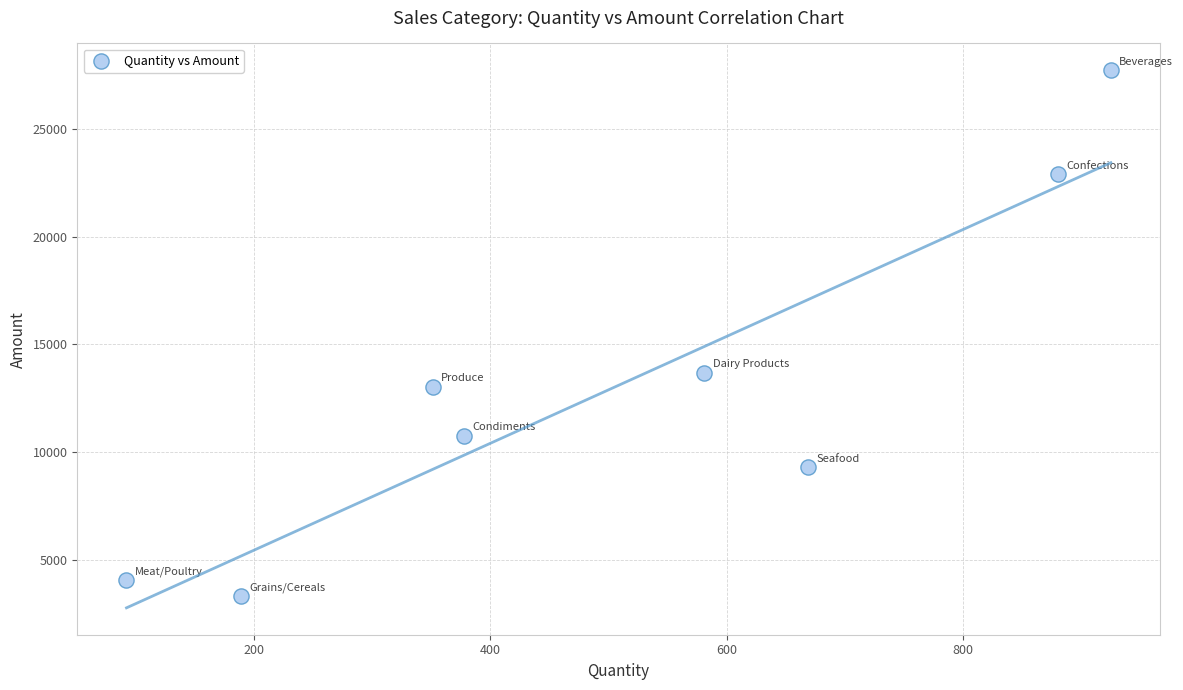

What Y value in the scatter plot is closest to 15514?

13685.3